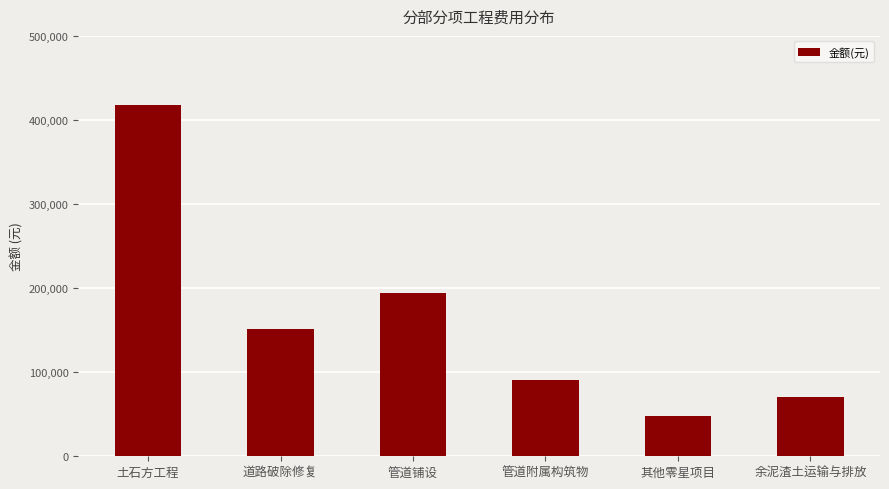

What is the ratio of the value at 土石方工程 to the value at 其他零星项目?

8.6